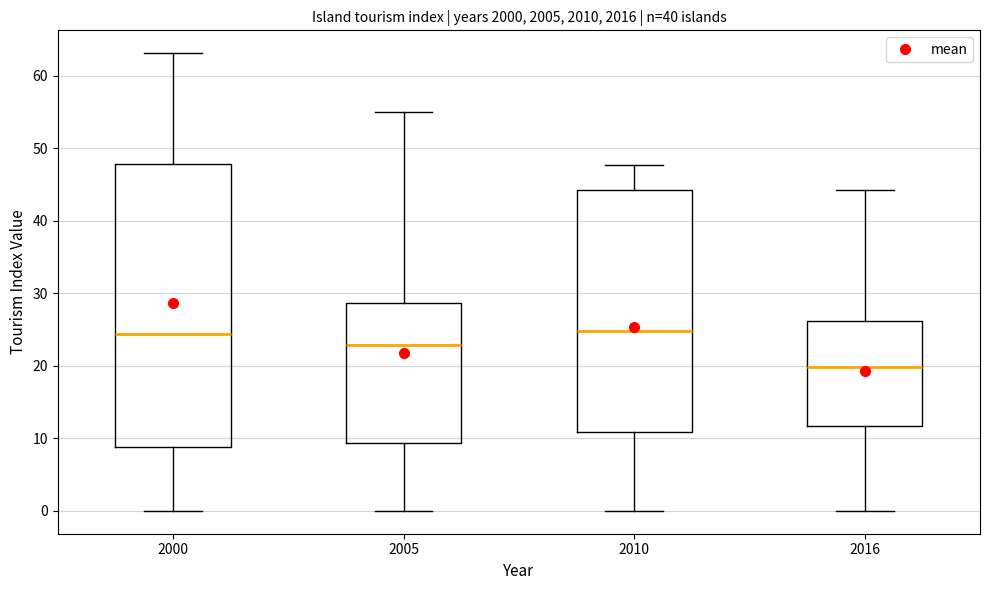

Reading left to right, read every box against the y-axis: the position of its median line, the range the box covers, and the ends of its whiskers. The values are not printed on the chart, so give them approximately, as read against the axis.

2000: median 24, box 9 to 48, whiskers 0 to 63
2005: median 23, box 9 to 29, whiskers 0 to 55
2010: median 25, box 11 to 44, whiskers 0 to 48
2016: median 20, box 12 to 26, whiskers 0 to 44